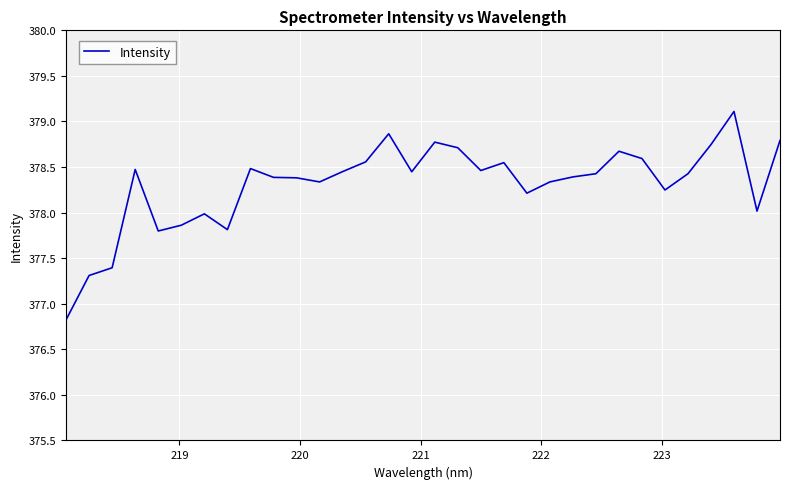

What is the smallest value displayed?

376.8